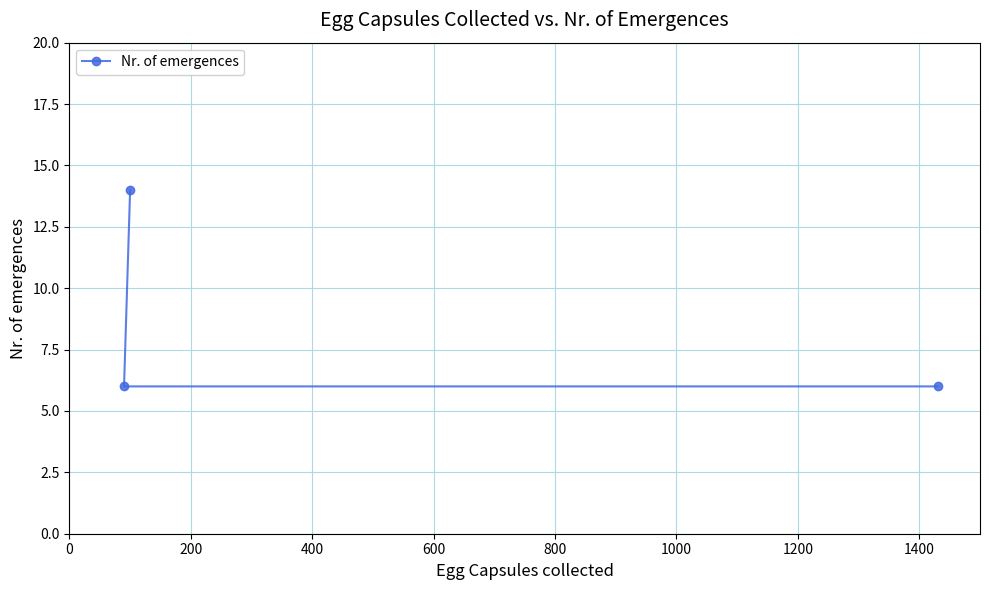

What is the difference between the maximum and minimum values?

8